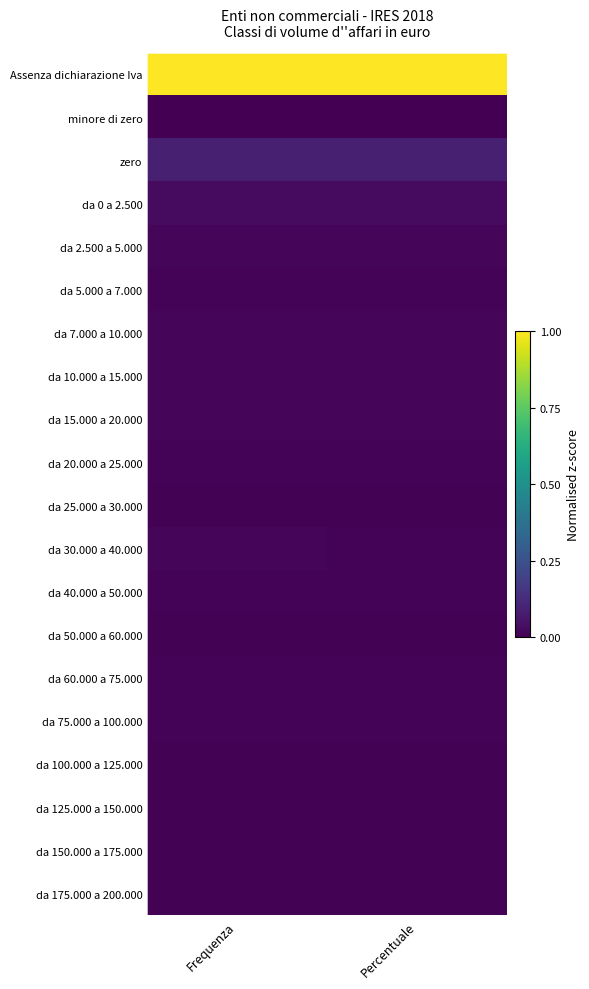

Rank the series by their maximum value, from highest to lowest.

Assenza dichiarazione Iva, zero, da 0 a 2.500, da 2.500 a 5.000, da 10.000 a 15.000, da 7.000 a 10.000, da 15.000 a 20.000, da 30.000 a 40.000, da 5.000 a 7.000, da 75.000 a 100.000, da 20.000 a 25.000, da 40.000 a 50.000, da 60.000 a 75.000, da 25.000 a 30.000, da 100.000 a 125.000, da 50.000 a 60.000, da 125.000 a 150.000, da 150.000 a 175.000, da 175.000 a 200.000, minore di zero